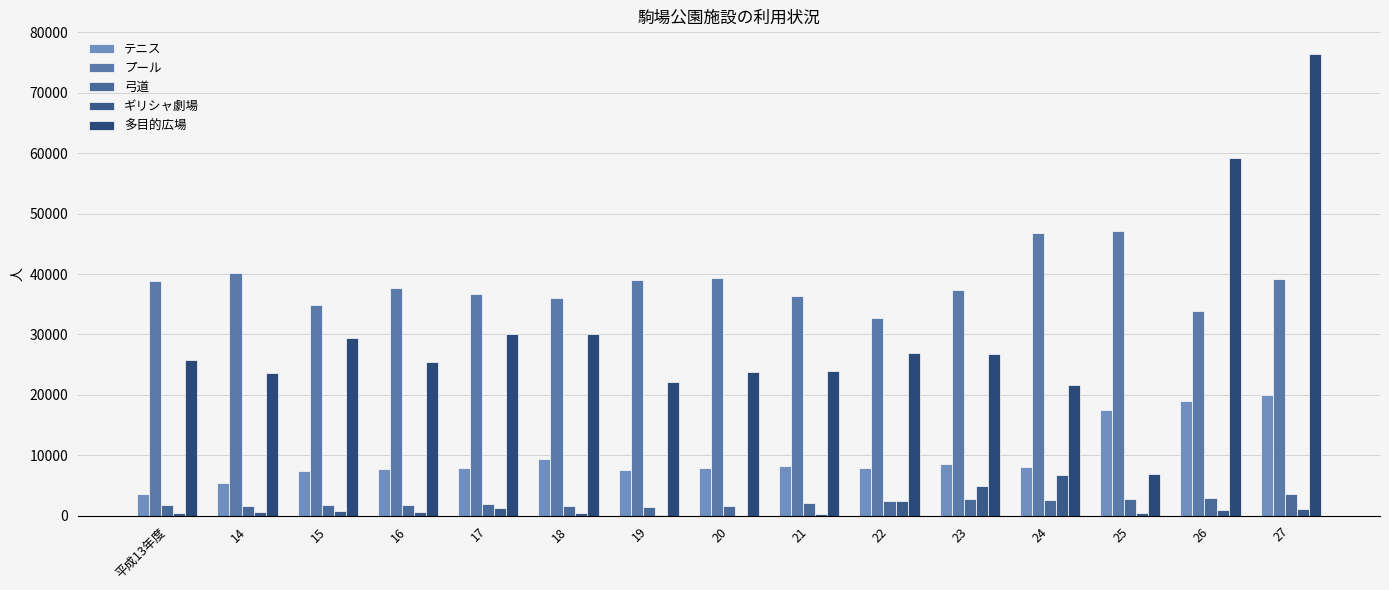

How many groups of bars are there?

15